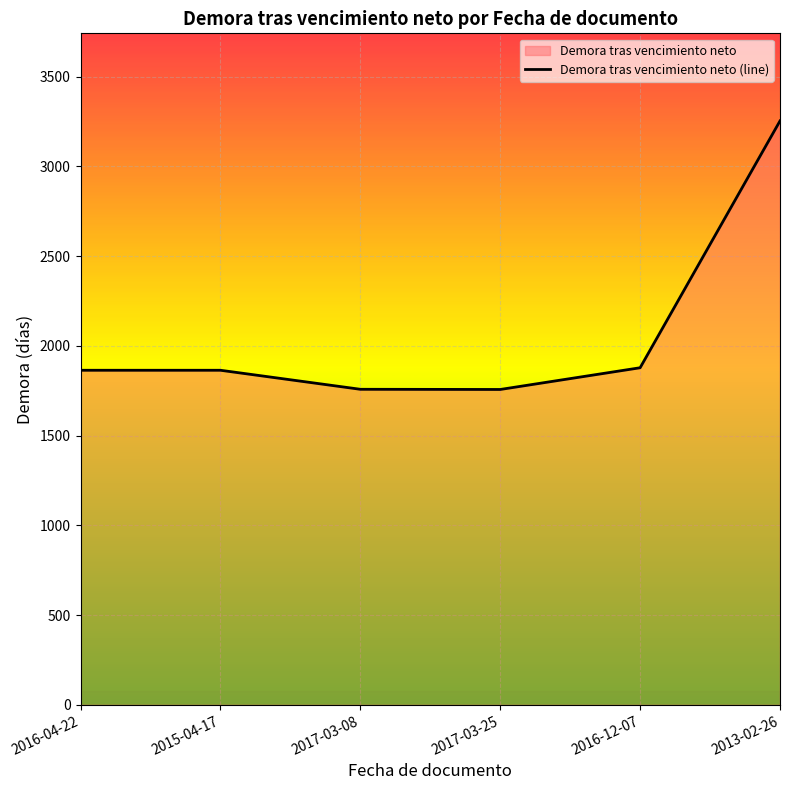

The chart shows a value of 1757 at 2017-03-25. True or false?

True